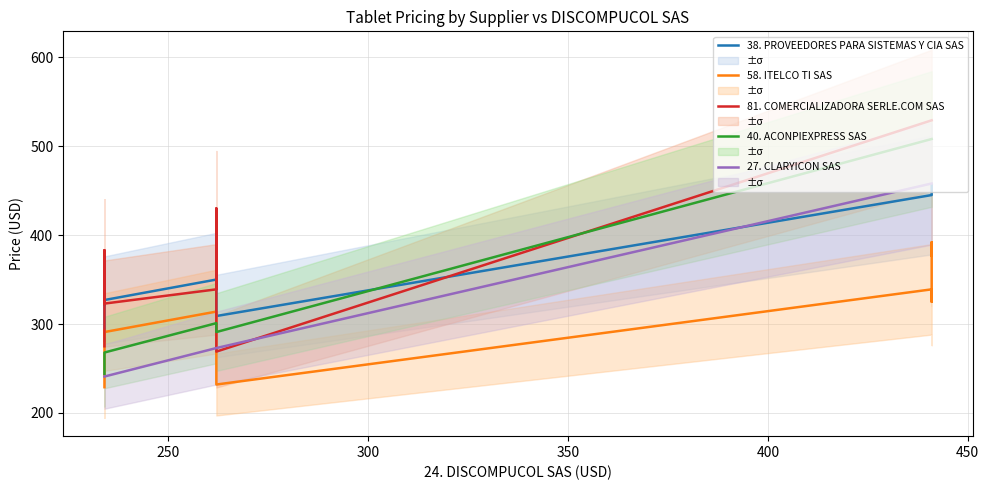

How many times do 38. PROVEEDORES PARA SISTEMAS Y CIA SAS and 40. ACONPIEXPRESS SAS cross each other?

1